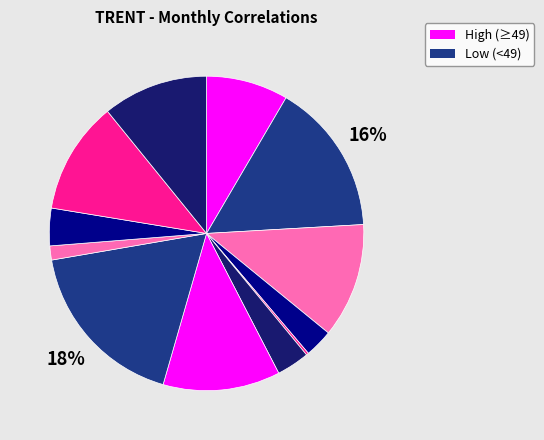

What is the largest slice in the pie chart?

2016-12